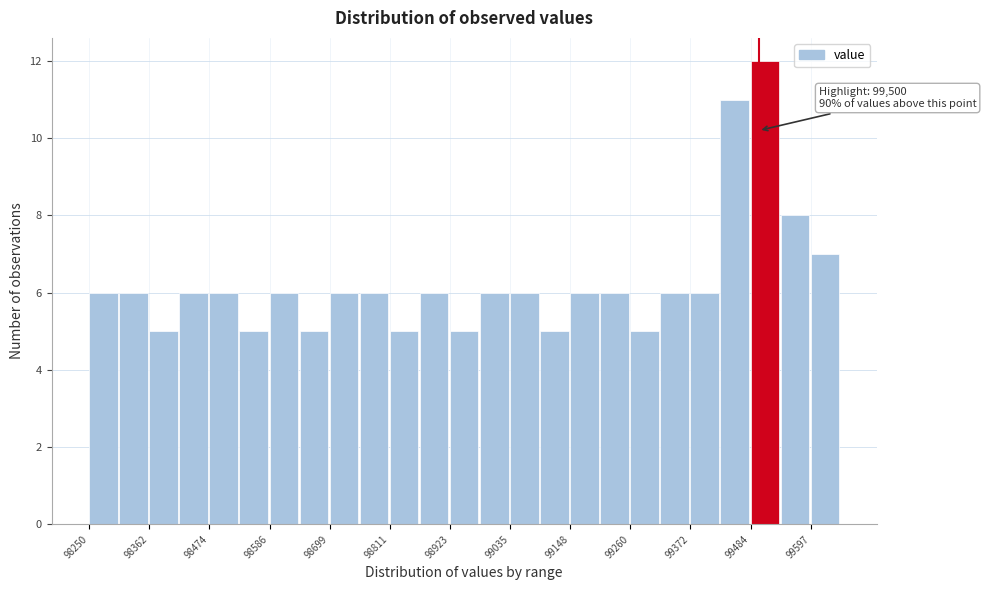

Around what value on the x-axis is the tallest bar? Give the approximate position of its centre, as read against the axis.

99520